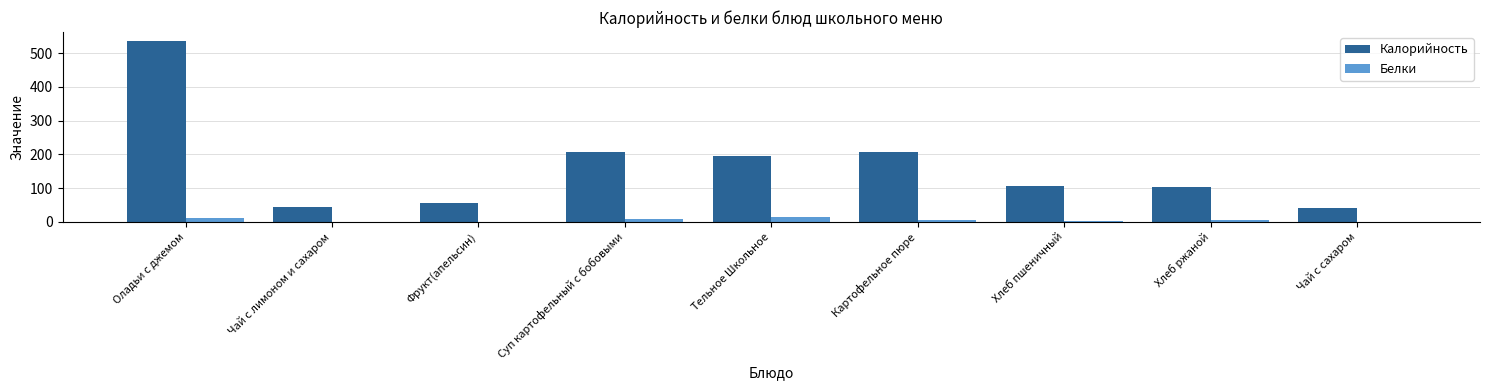

How many groups of bars are there?

9